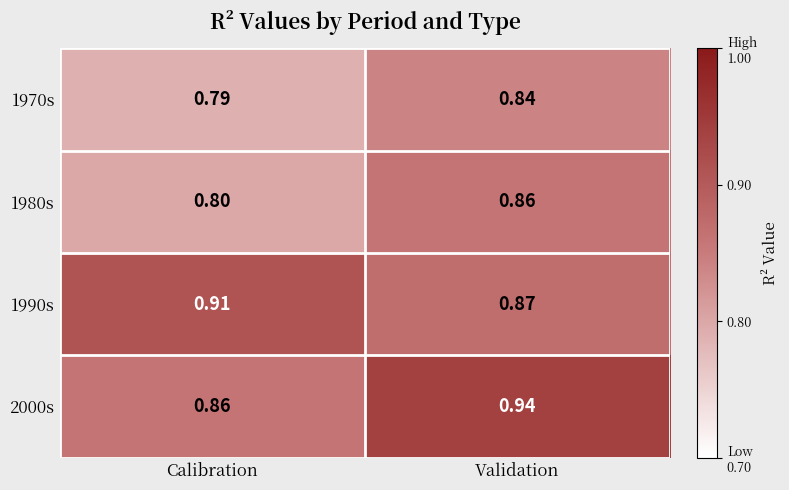

Rank the categories by 1970s value from highest to lowest.

Validation, Calibration